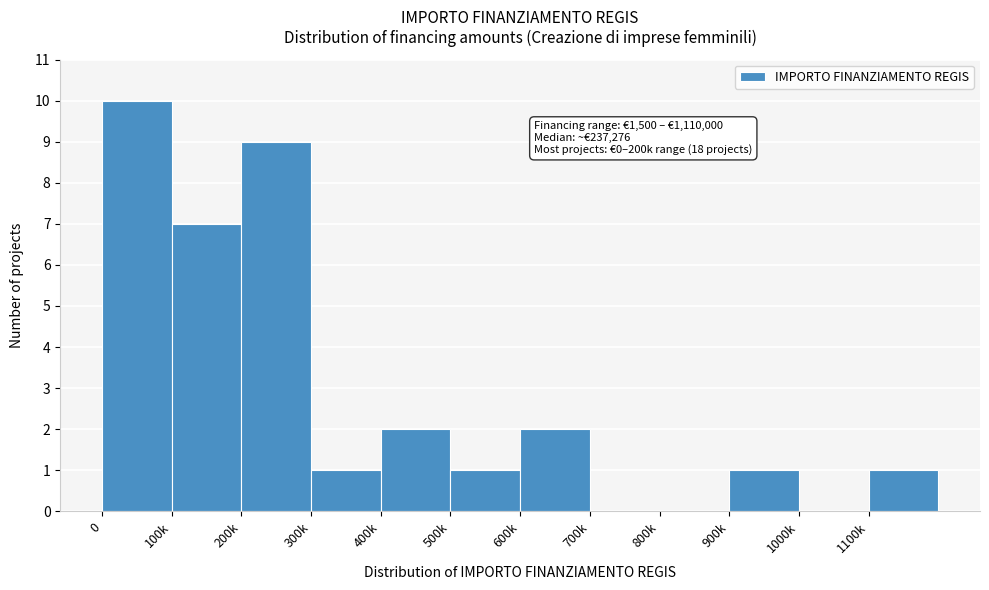

Reading left to right, extract all data points from this chart.

0=10	100k=7	200k=9	300k=1	400k=2	500k=1	600k=2	700k=0	800k=0	900k=1	1000k=0	1100k=1